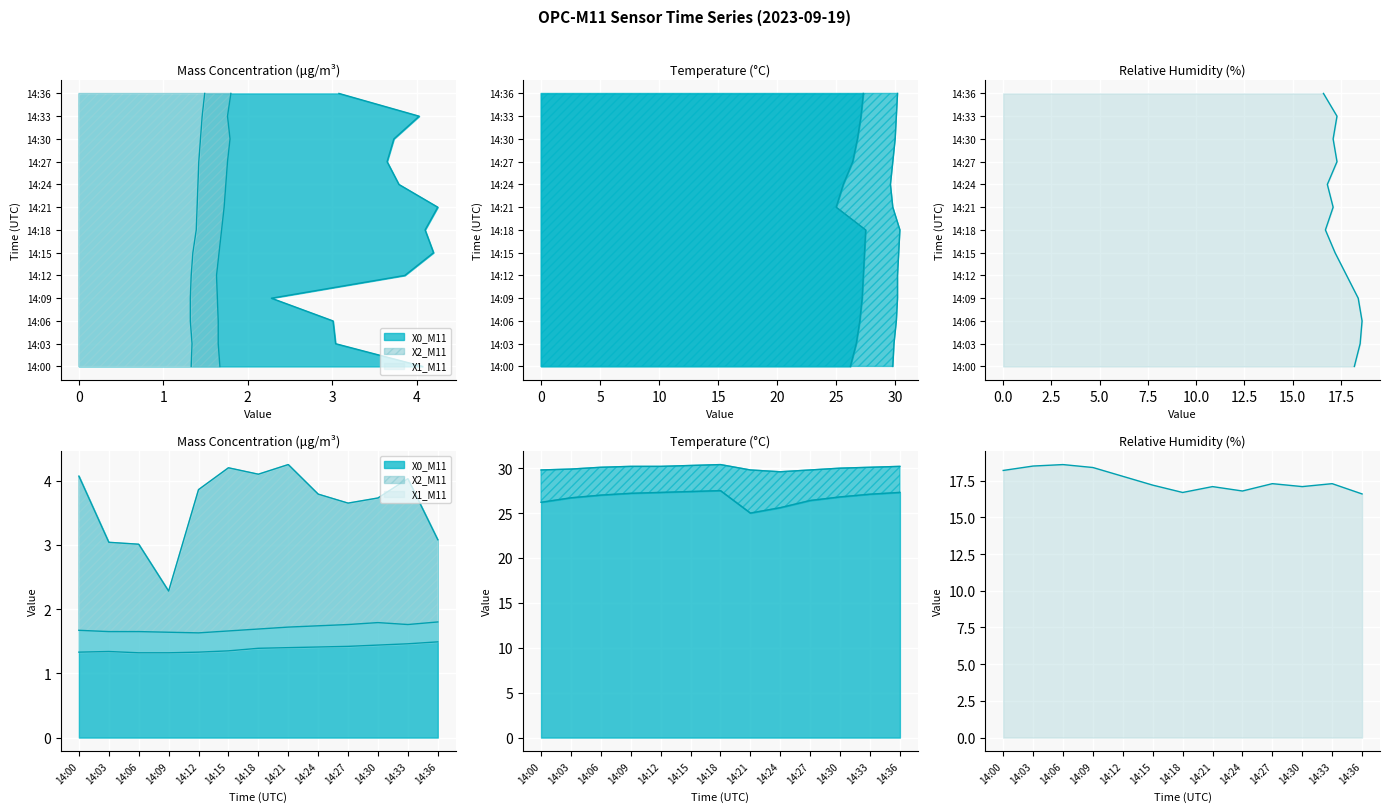

True or false: T5_M11 (box temp) has a value of 41.4 at 14:24.

False